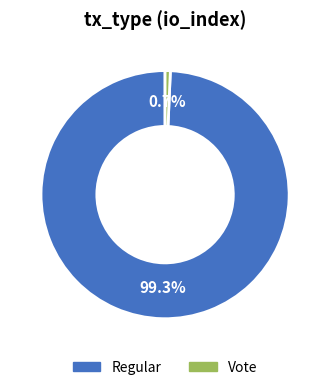

What portion of the pie excludes Vote?

99.3%